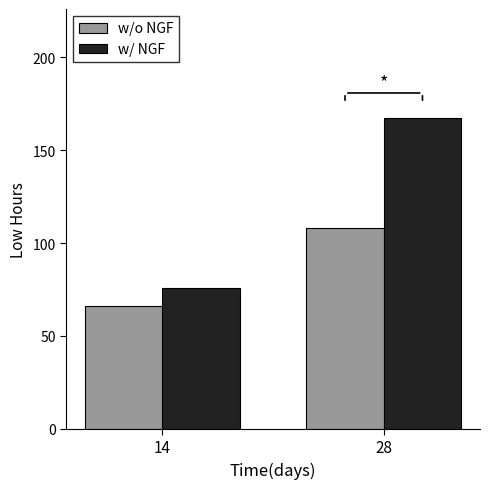

Which series changed the most between 14 and 28?

w/ NGF